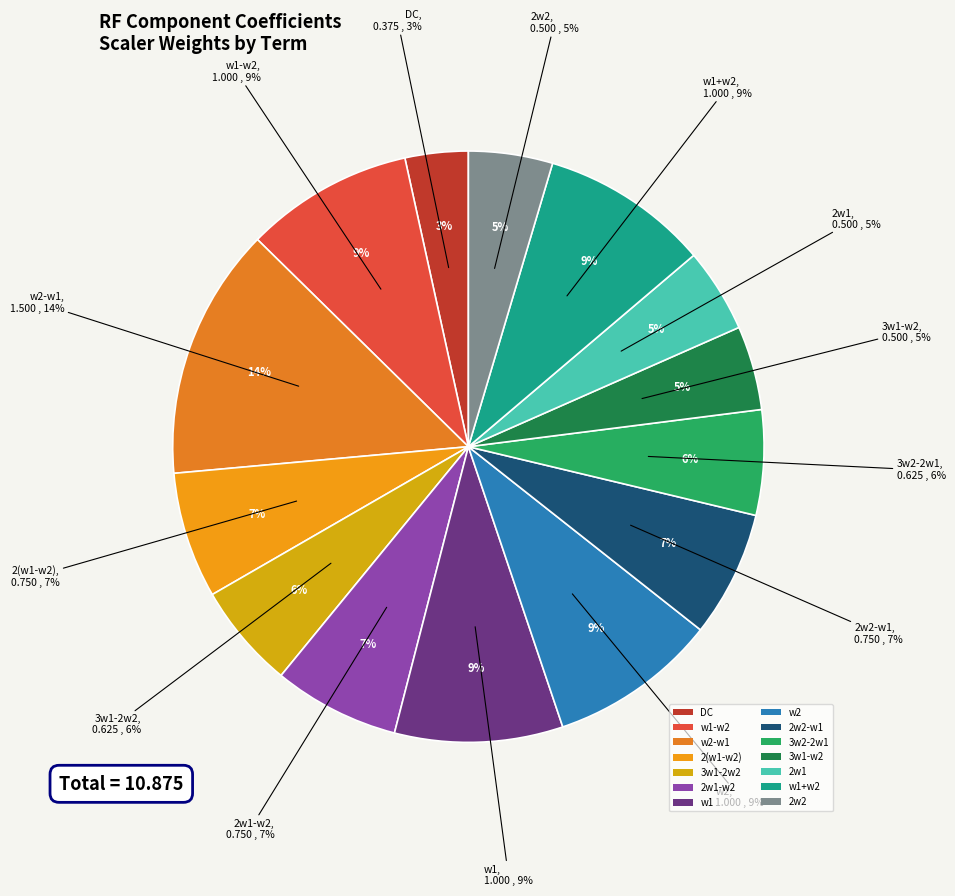

What is the total percentage of DC and 3w2-2w1?

9.2%